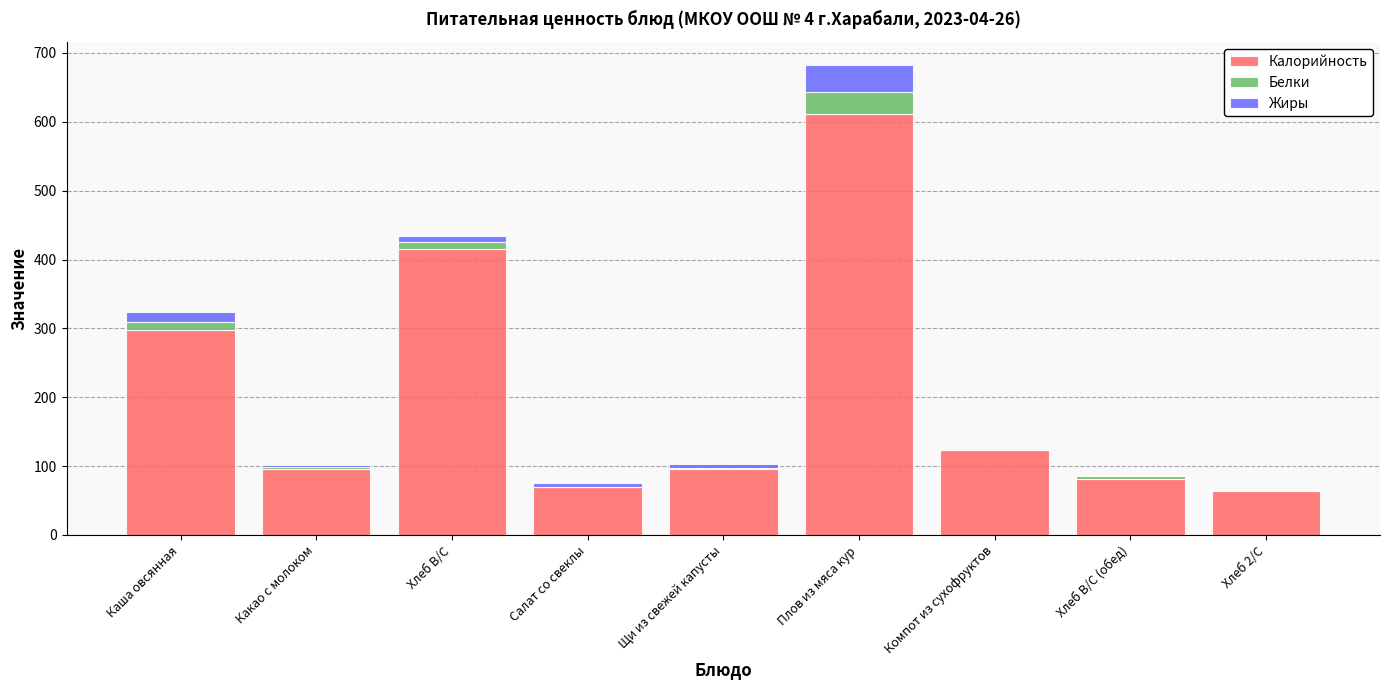

What is the sum of all Калорийность values?

1855